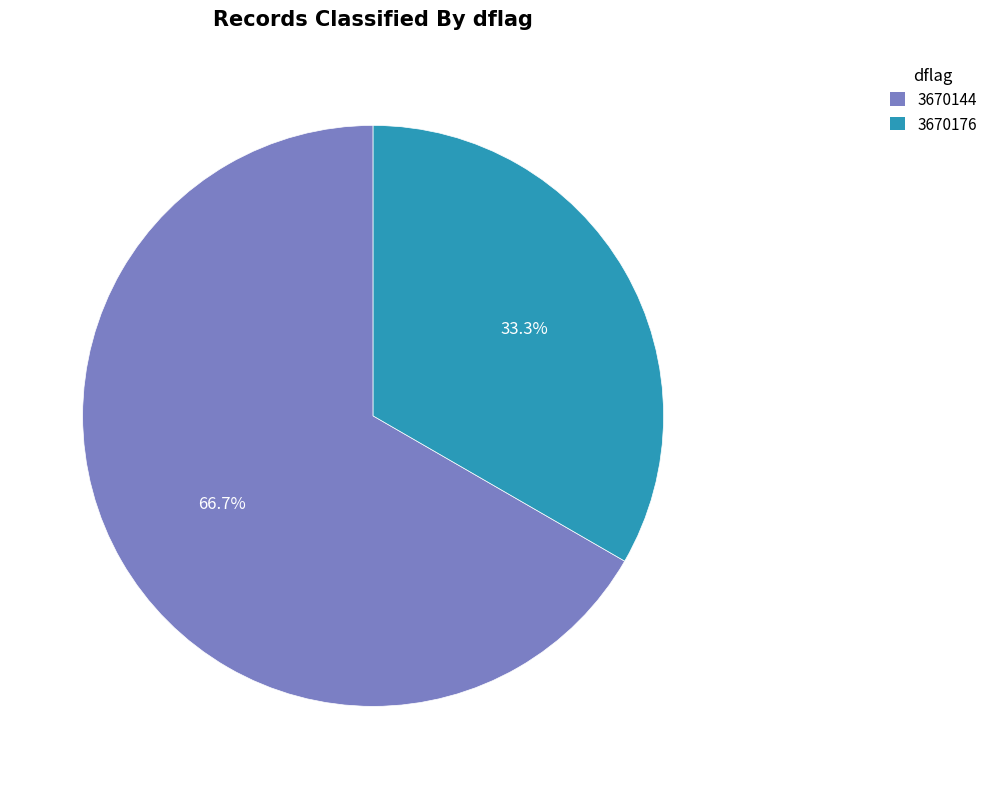

To the nearest percent, what is the difference between the largest and smallest slice percentages?

33%